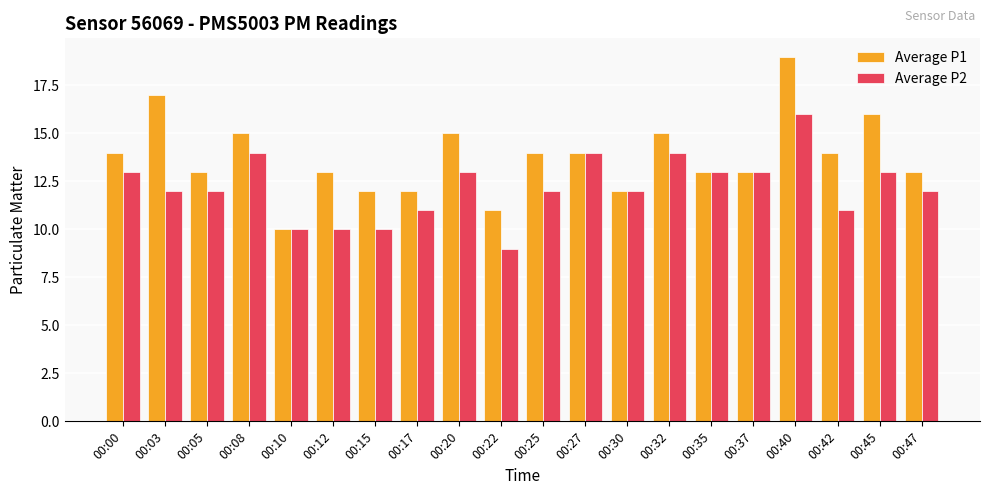

What are all the series names shown in the legend?

Average P1, Average P2